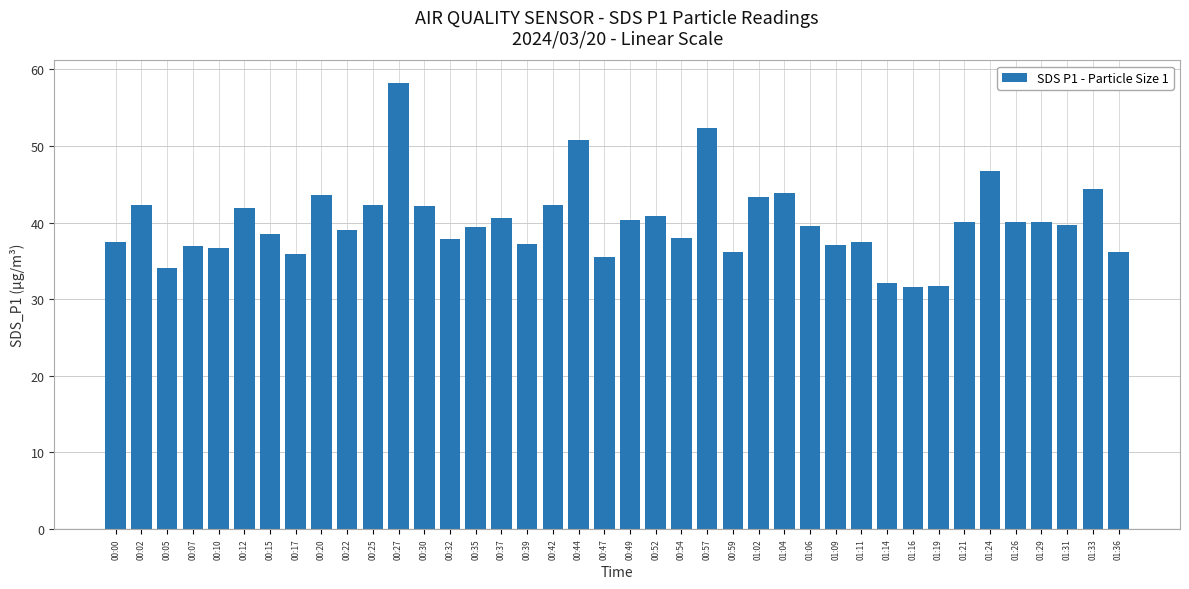

What is the difference between the second highest and minimum values?

20.8